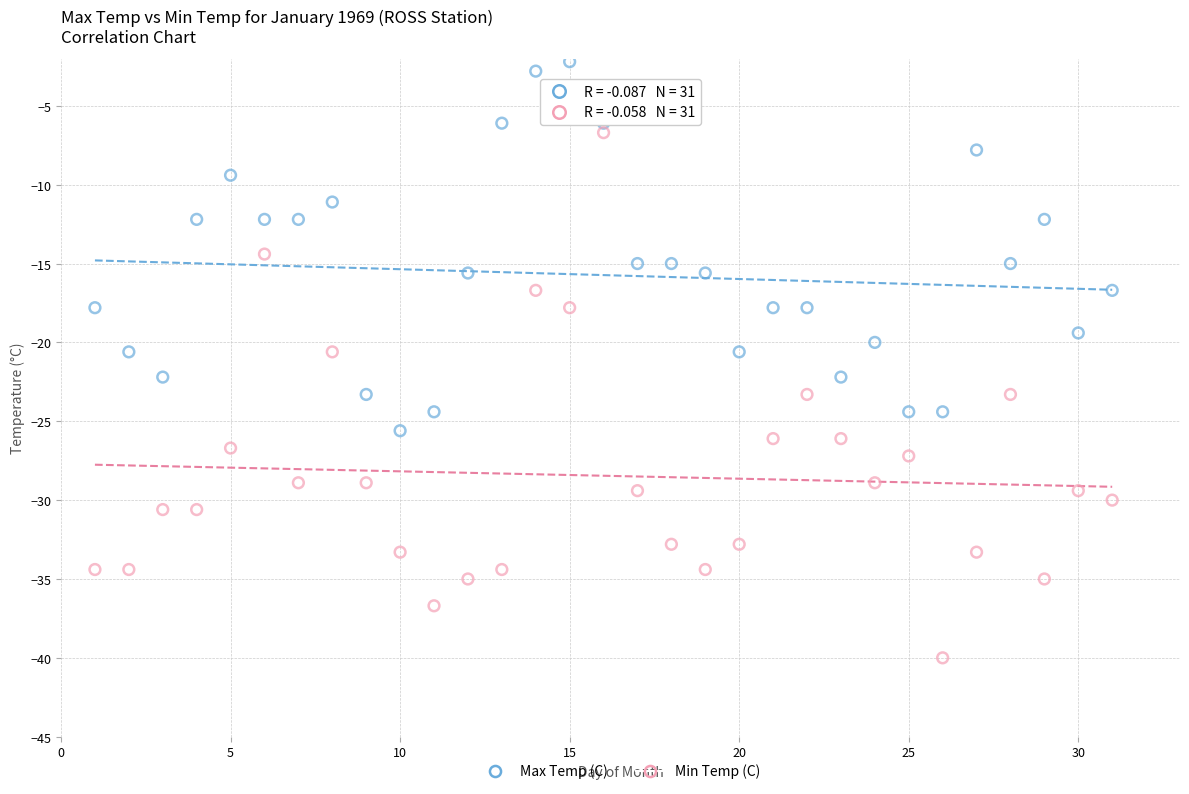

Which series reaches the maximum Y coordinate?

Max Temp (C)